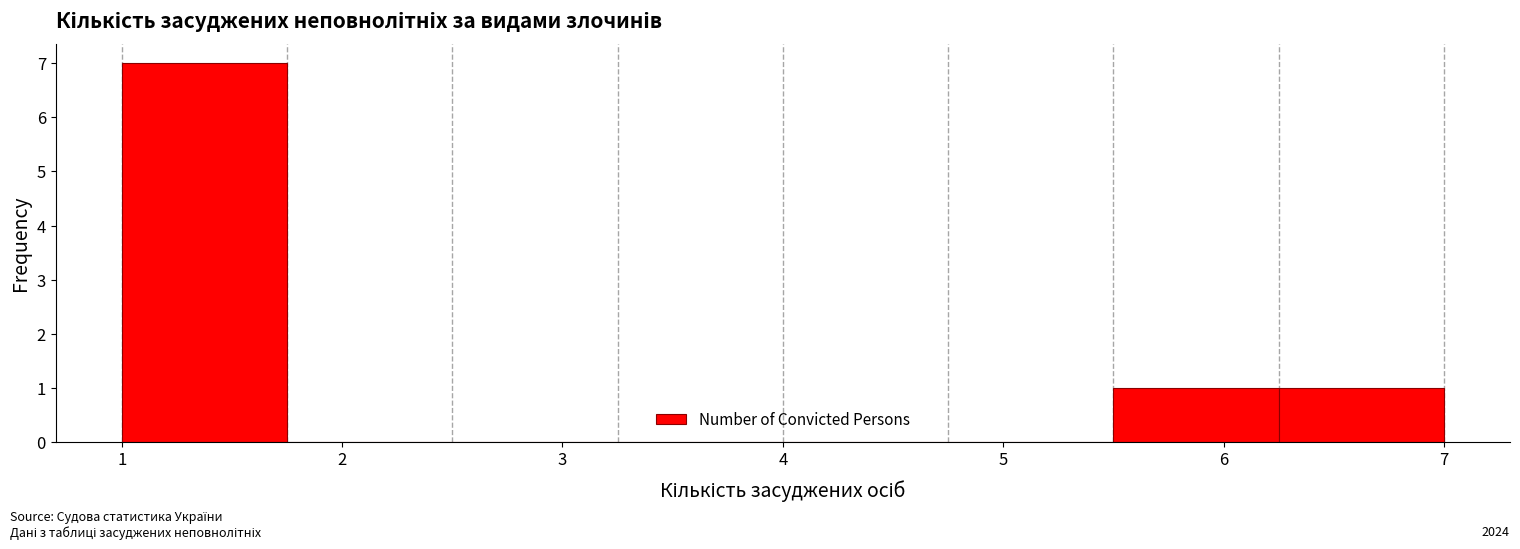

Over which range of the x-axis is the bar tallest?

1.00 to 1.75